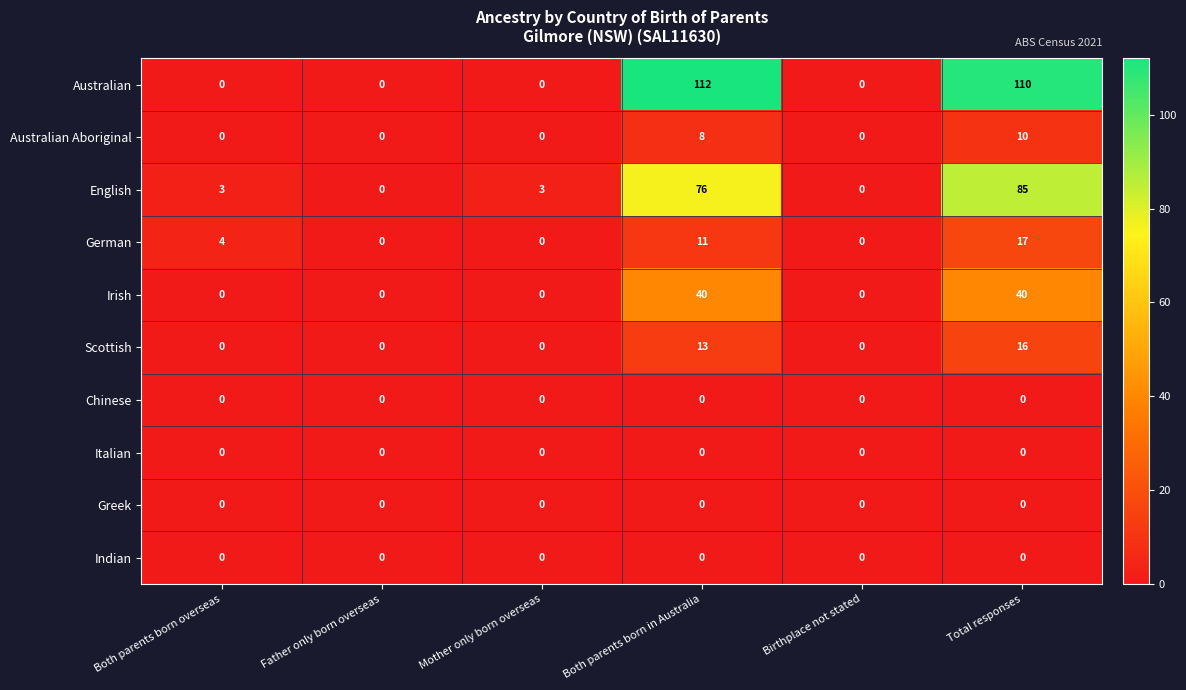

At which label does English reach its peak?

Total responses